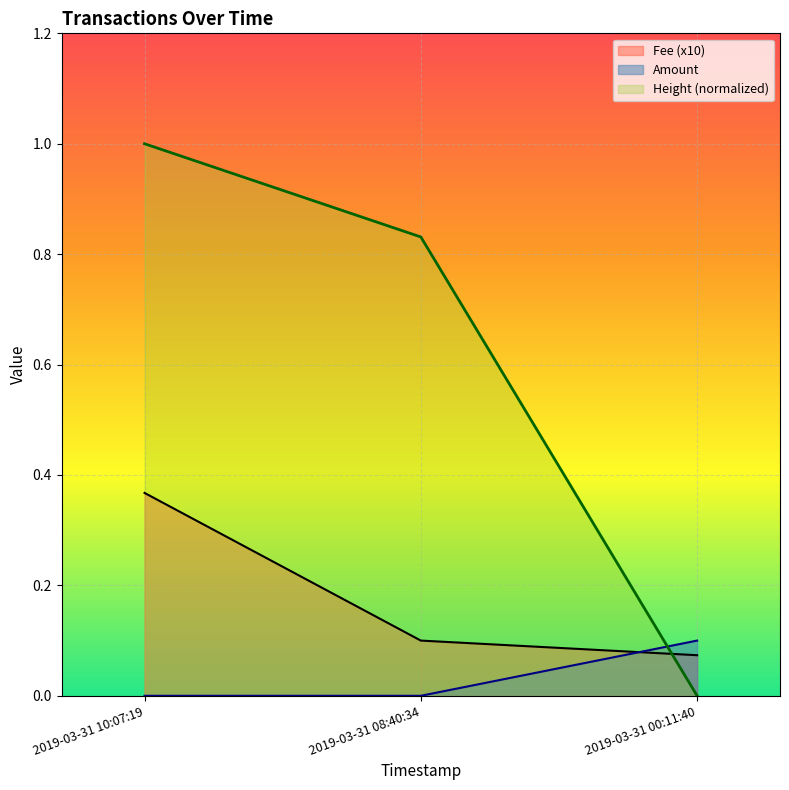

What is the value of the Fee point at the 1st from the left?

0.4